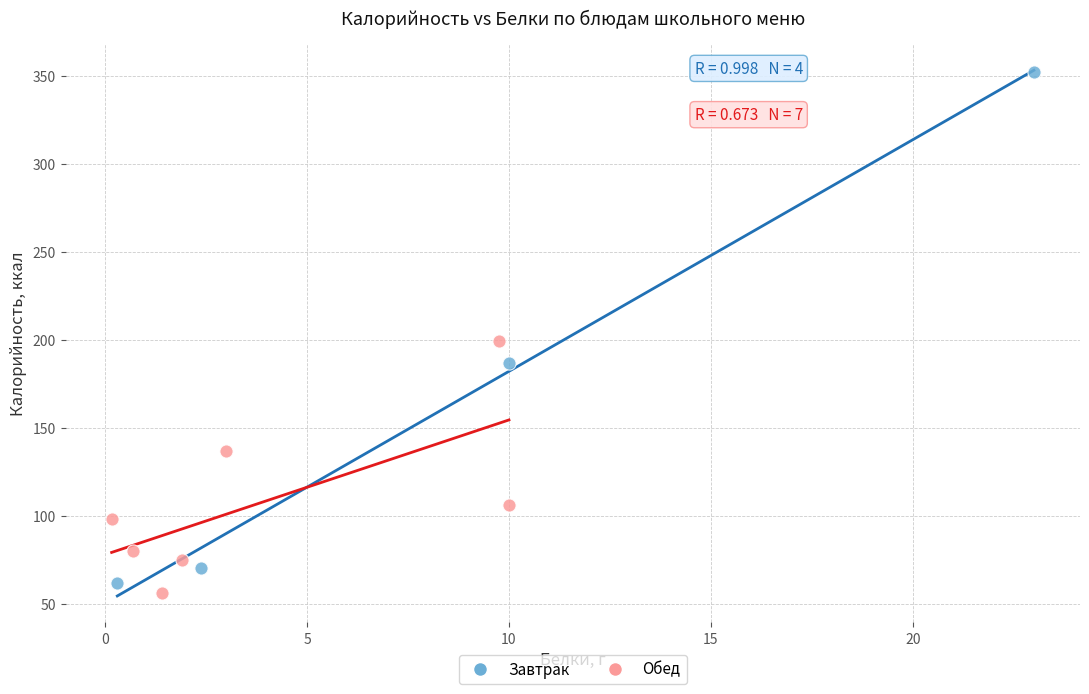

Which series contains the highest Y value?

Завтрак